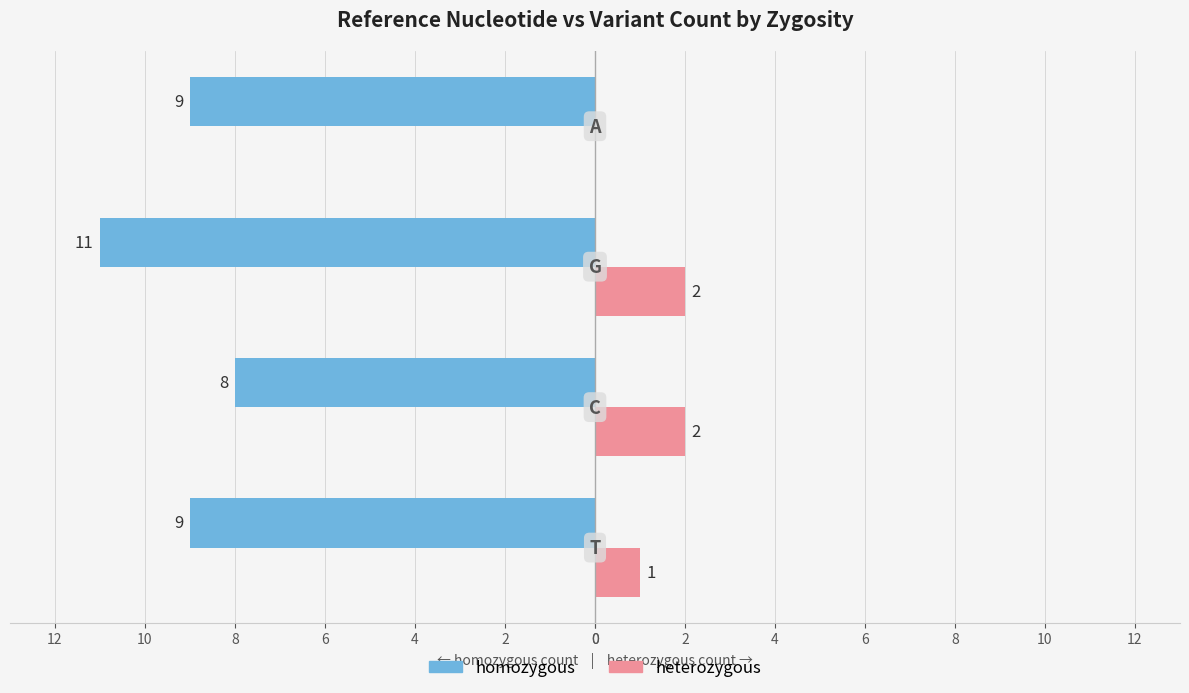

What are all the series names shown in the legend?

homozygous, heterozygous